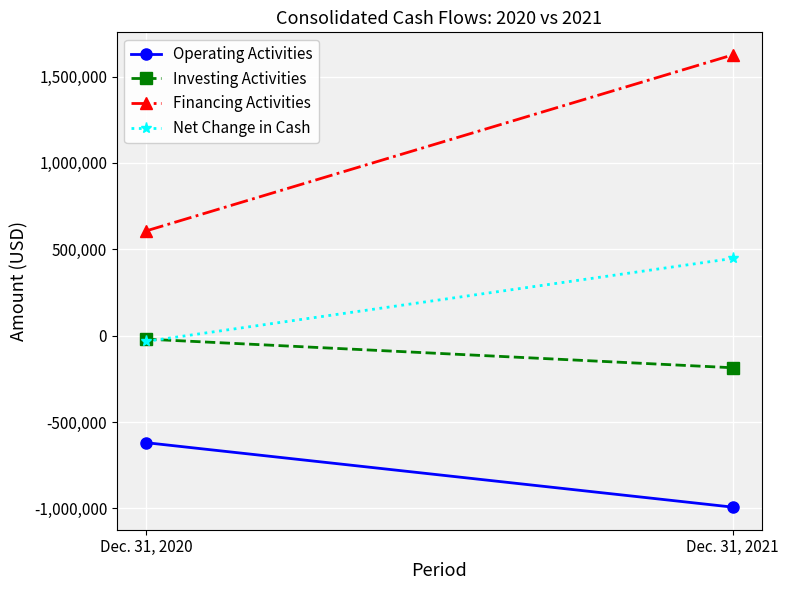

What is the difference between the Net Change in Cash values at Dec. 31, 2021 and Dec. 31, 2020?

479787